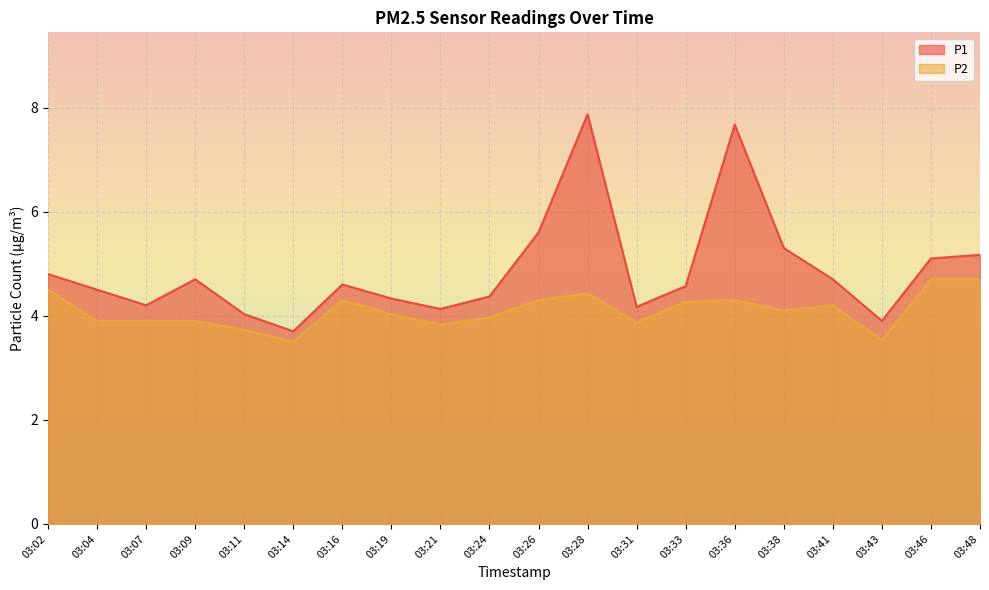

Reading left to right, extract all data points from this chart.

P1: 03:02=4.8	03:04=4.5	03:07=4.2	03:09=4.7	03:11=4.0	03:14=3.7	03:16=4.6	03:19=4.3	03:21=4.1	03:24=4.4	03:26=5.6	03:28=7.9	03:31=4.2	03:33=4.6	03:36=7.7	03:38=5.3	03:41=4.7	03:43=3.9	03:46=5.1	03:48=5.2
P2: 03:02=4.5	03:04=3.9	03:07=3.9	03:09=3.9	03:11=3.7	03:14=3.5	03:16=4.3	03:19=4.0	03:21=3.8	03:24=4.0	03:26=4.3	03:28=4.4	03:31=3.9	03:33=4.3	03:36=4.3	03:38=4.1	03:41=4.2	03:43=3.5	03:46=4.7	03:48=4.7